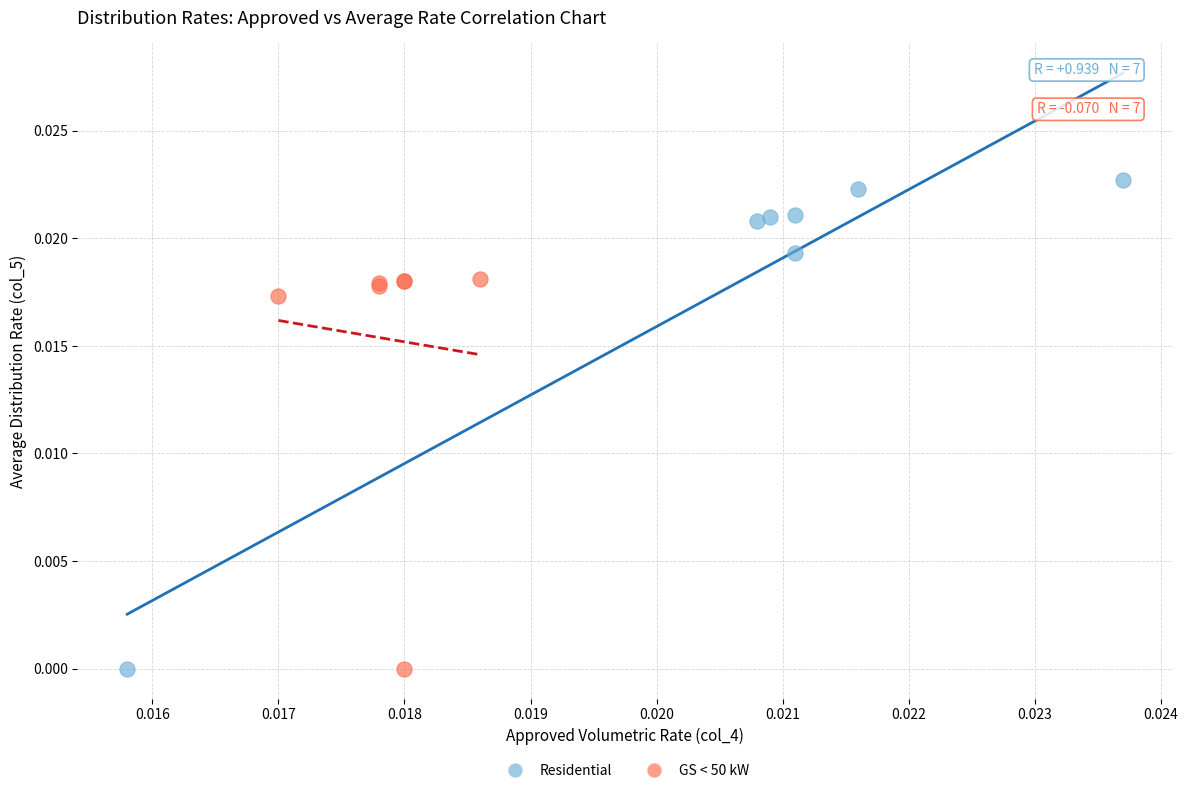

Which series reaches the maximum Y coordinate?

Residential